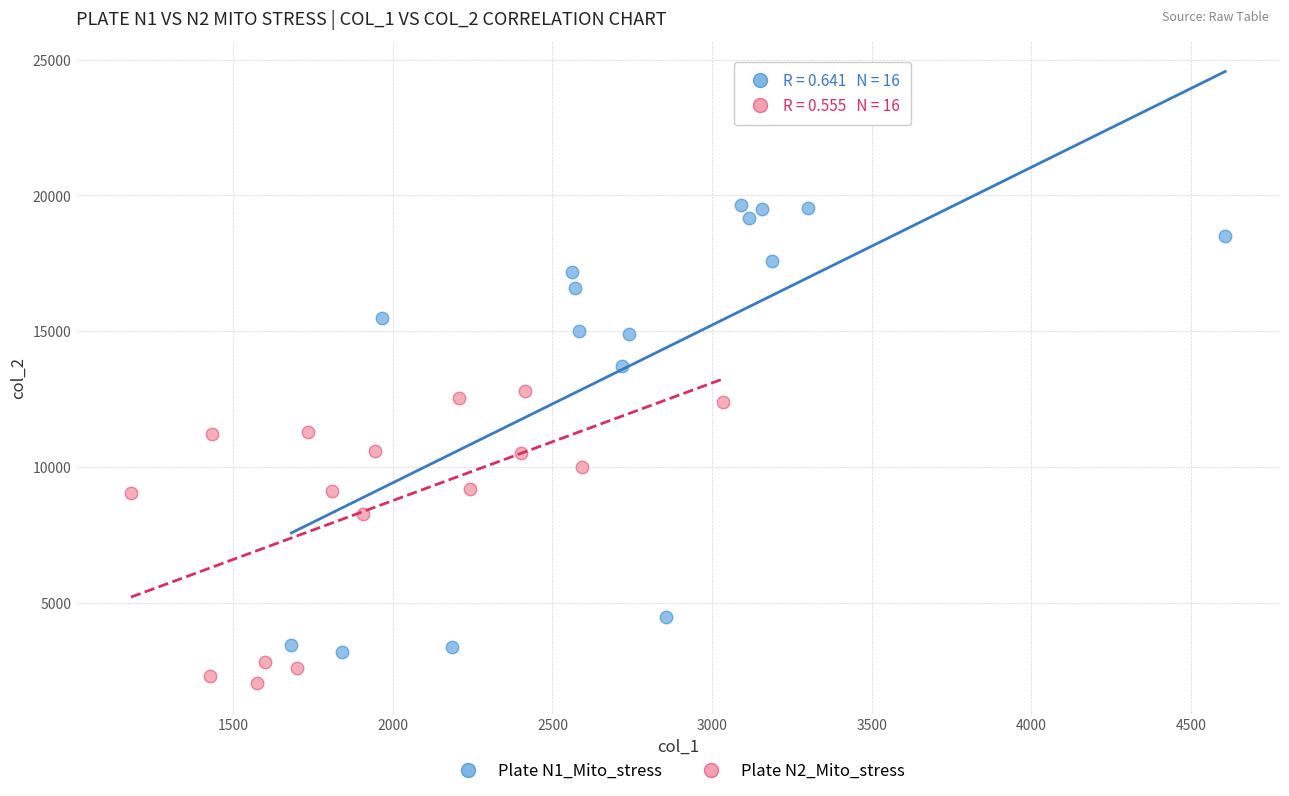

Which series contains the highest Y value?

Plate N1_Mito_stress